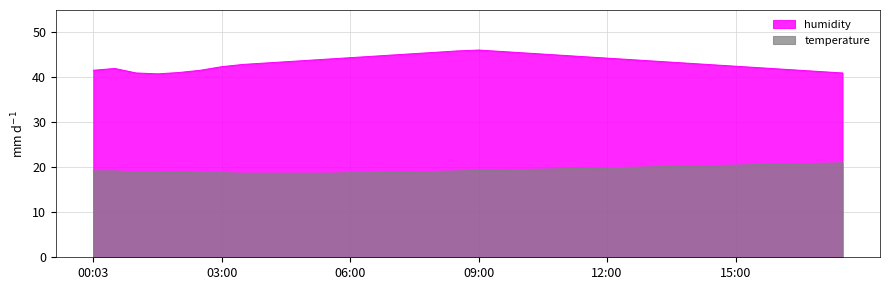

What is the average value of the humidity series?

43.4